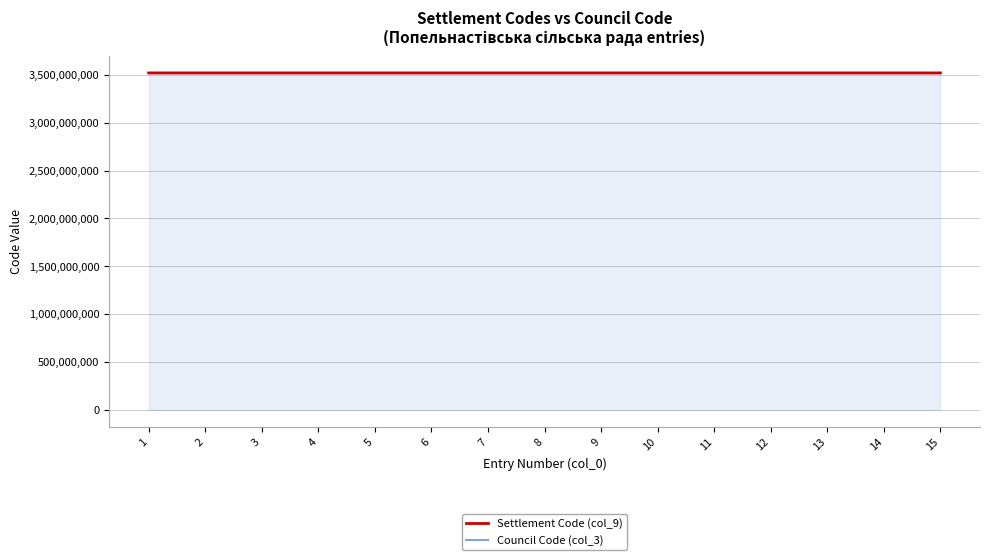

What is the total value across all series at 6?

7040767904